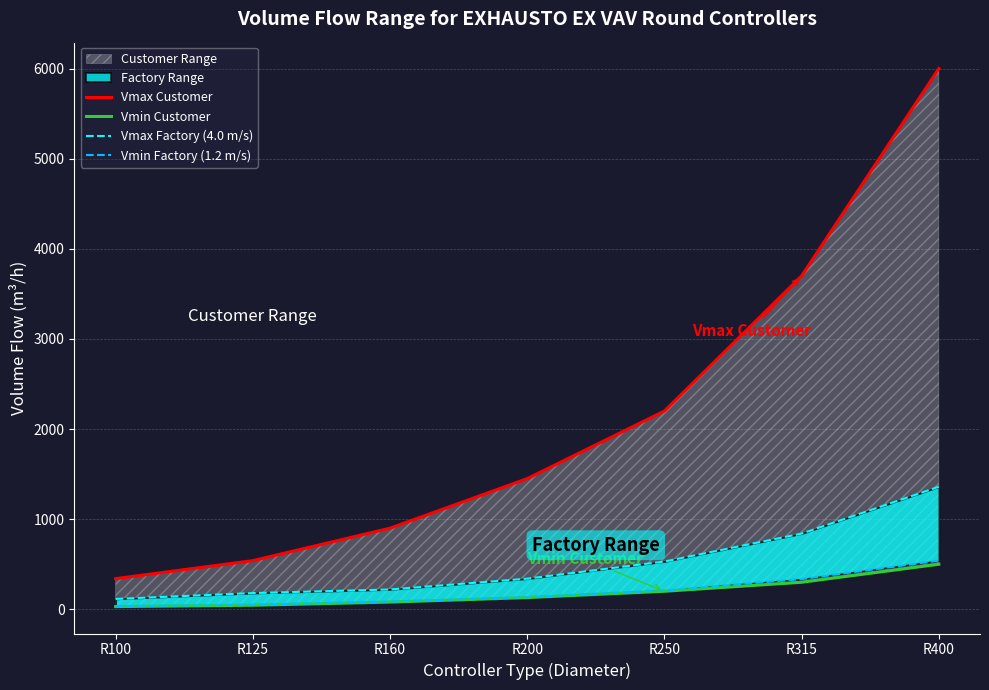

Which category has the lowest value in the Vmax Factory (4.0 m/s) series?

R100